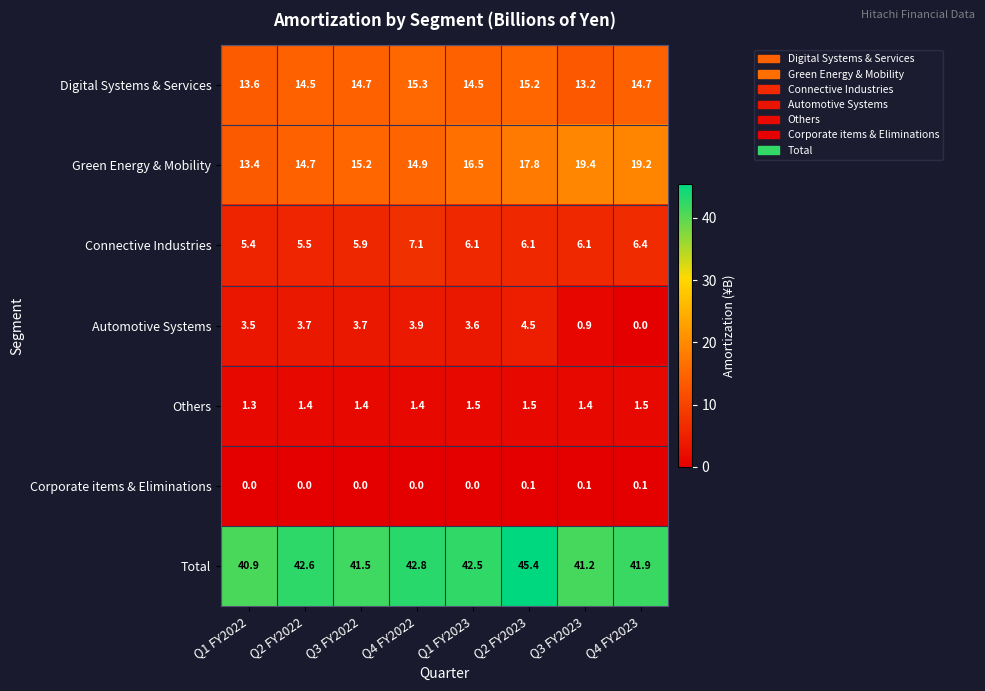

At which label is Digital Systems & Services closest to 14?

Q1 FY2022